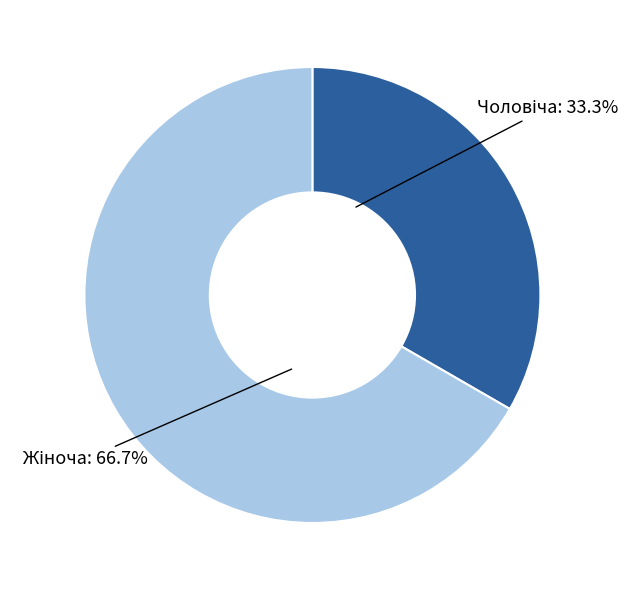

To the nearest percent, what is the difference between the largest and smallest slice percentages?

33%